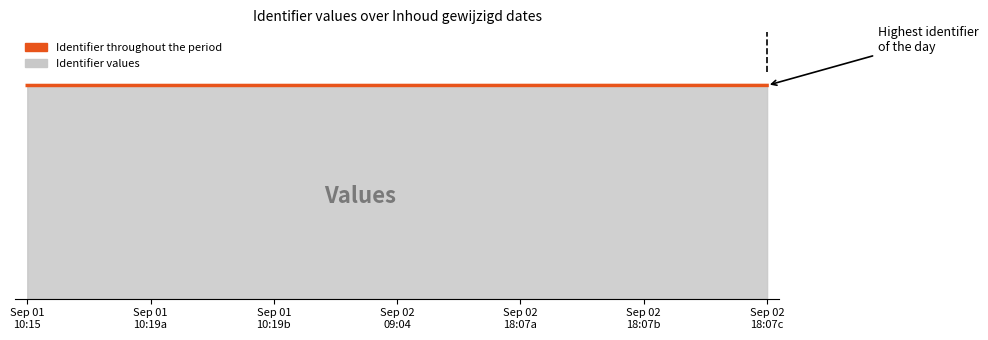

Where does the data first go above 50005?

Sep 02
18:07a